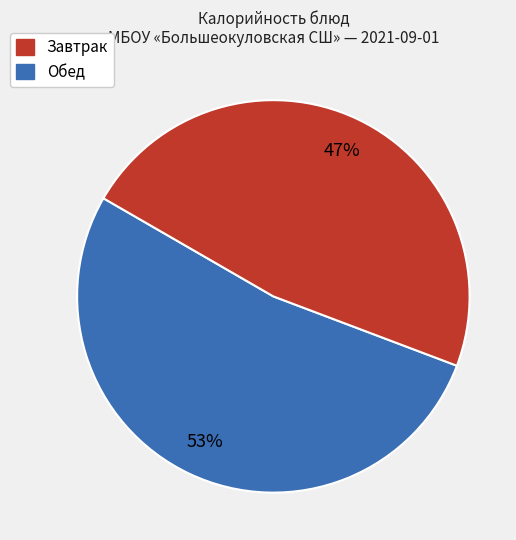

To the nearest percent, what is the average slice percentage?

50%